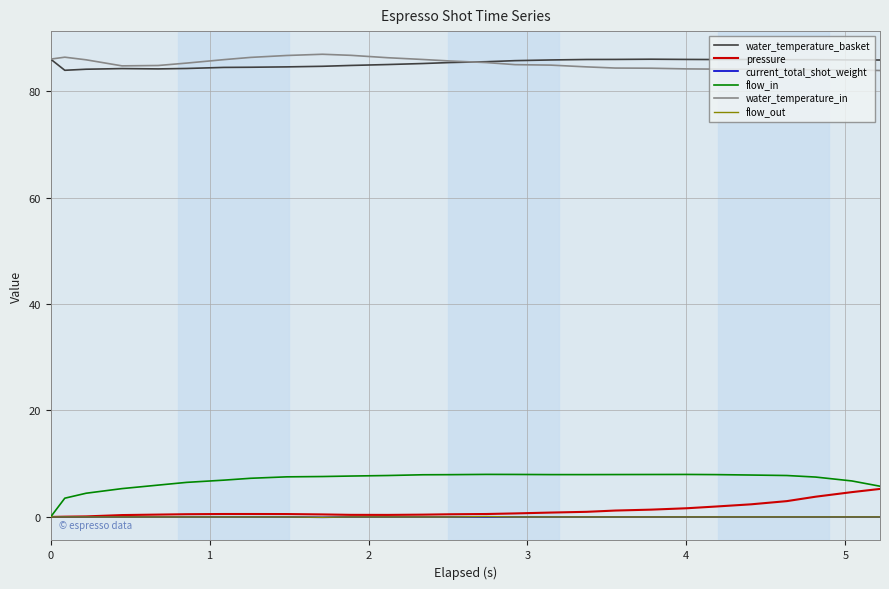

True or false: water_temperature_in and flow_in cross at least once.

False